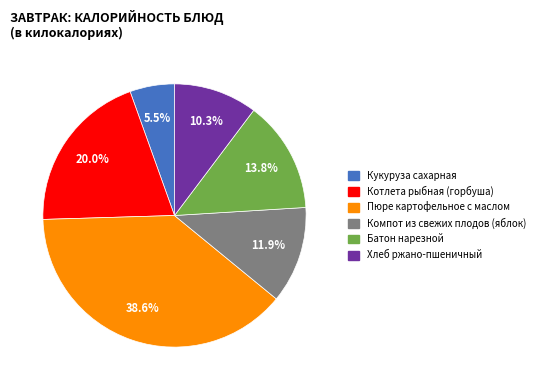

To the nearest percent, what portion does Пюре картофельное с маслом represent?

39%